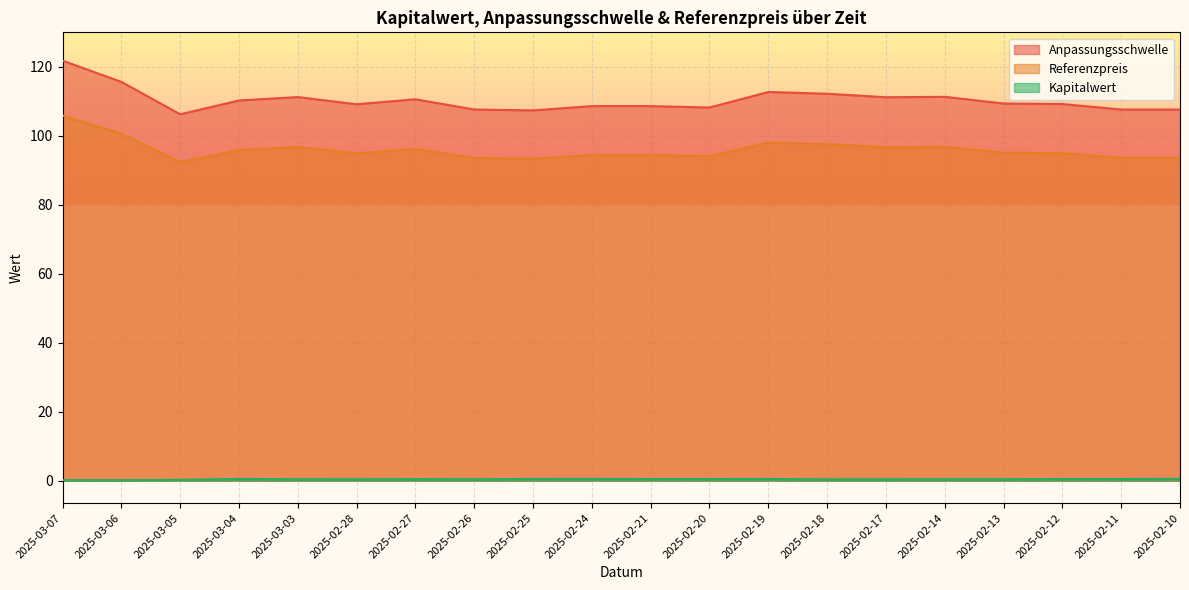

What is the minimum value for Kapitalwert?

0.2